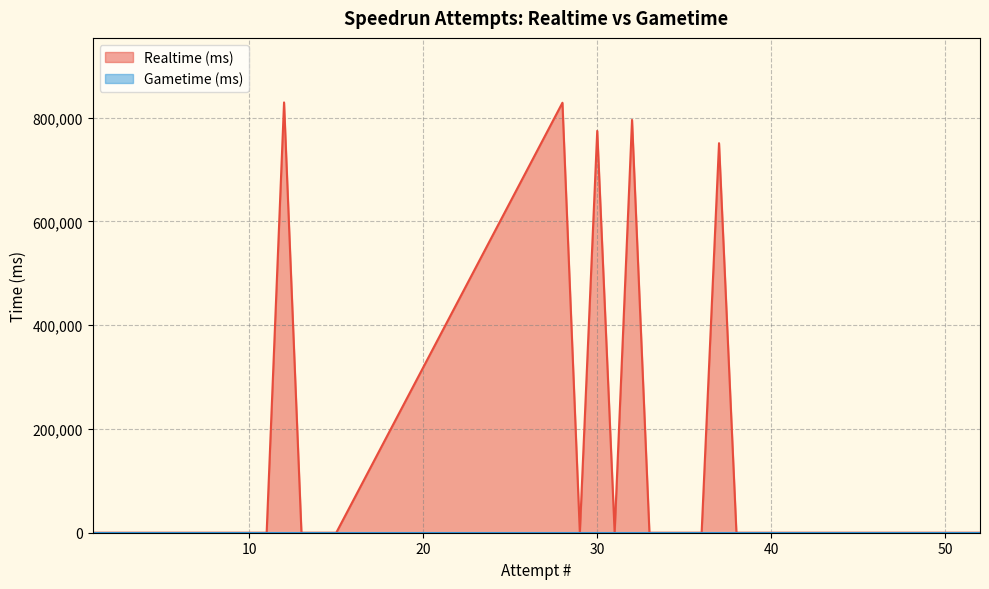

Reading left to right, transcribe all the data shown in this chart.

0	0	0	0	0	0	0	0	0	0	0	829175	0	0	0	828584	0	774337	0	795506	0	0	0	0	750657	0	0	0	0	0	0	0	0	0	0	0	0	0	0	0